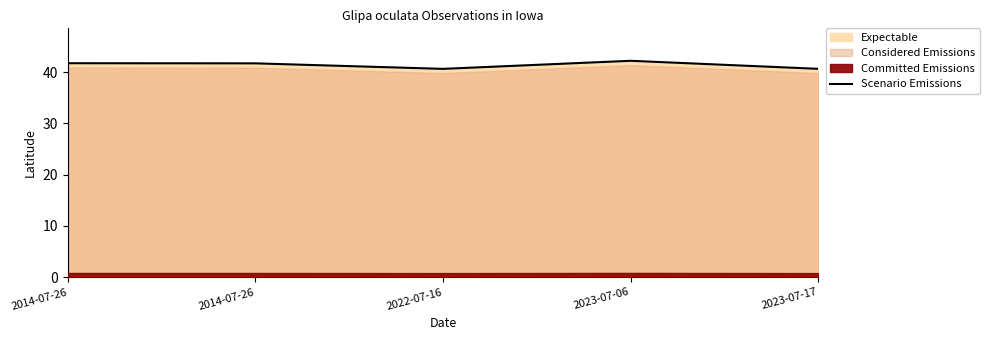

What is the minimum value shown in the chart?

40.6